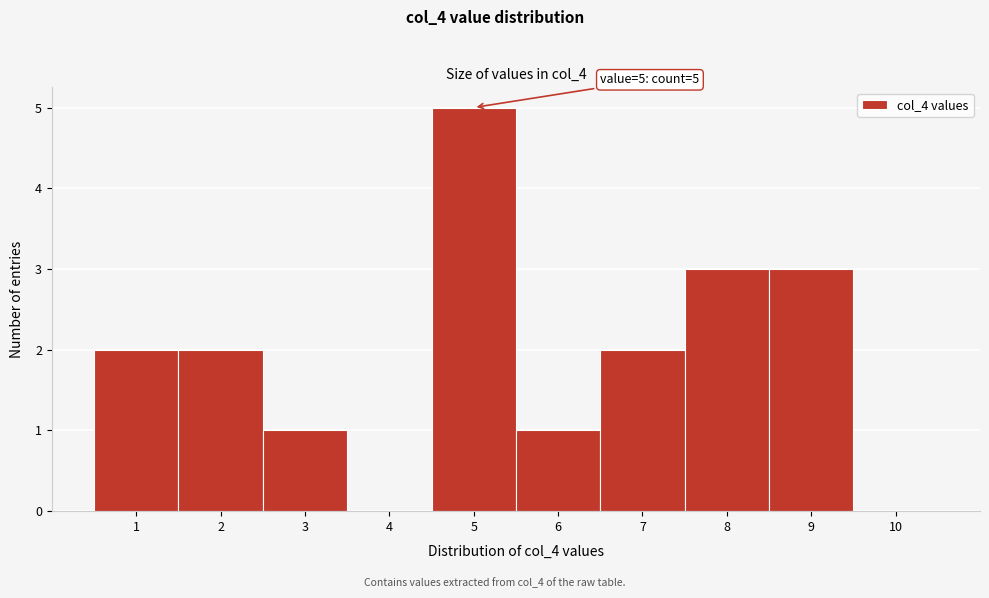

Over which range of the x-axis is the bar tallest?

4.5 to 5.5